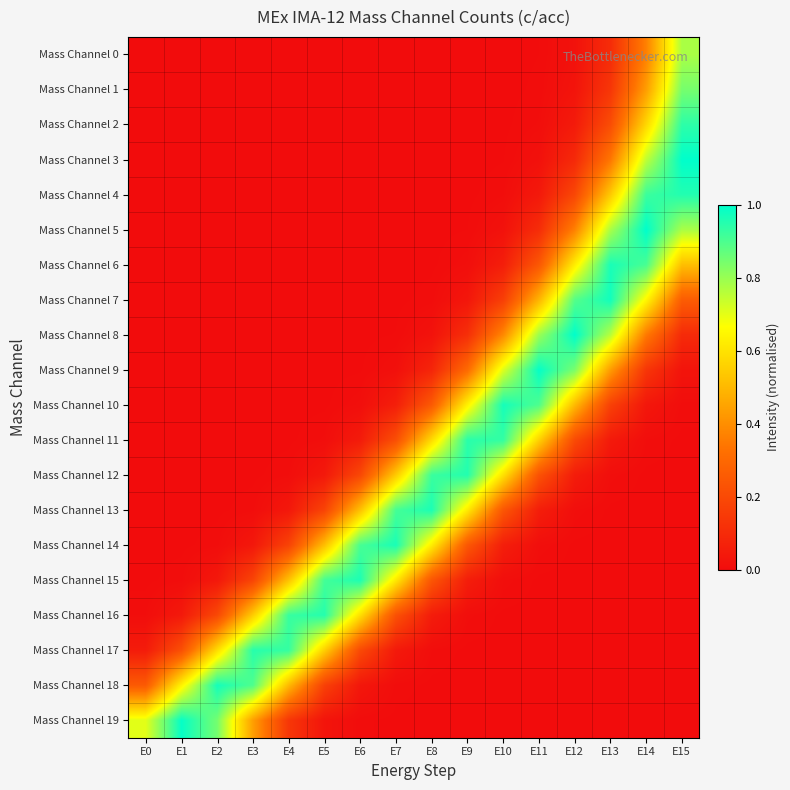

At how many categories does at least one series exceed 0?

16